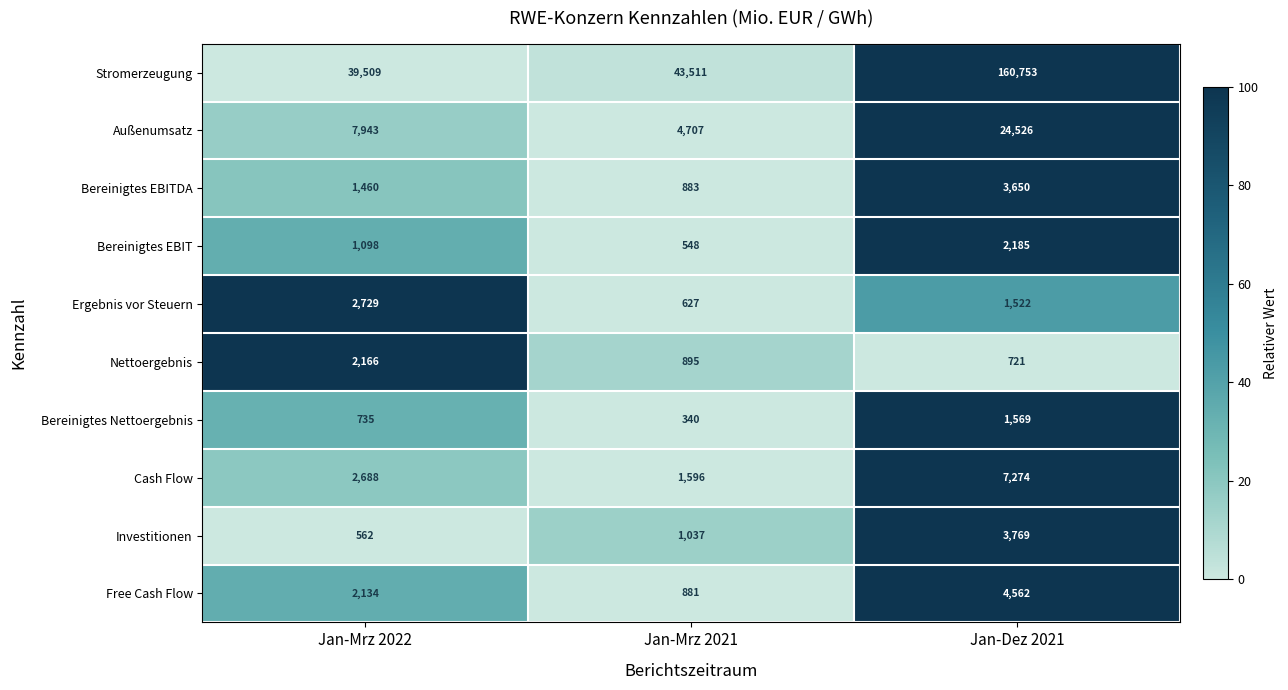

At which category is the sum across all series the highest?

Jan-Dez 2021